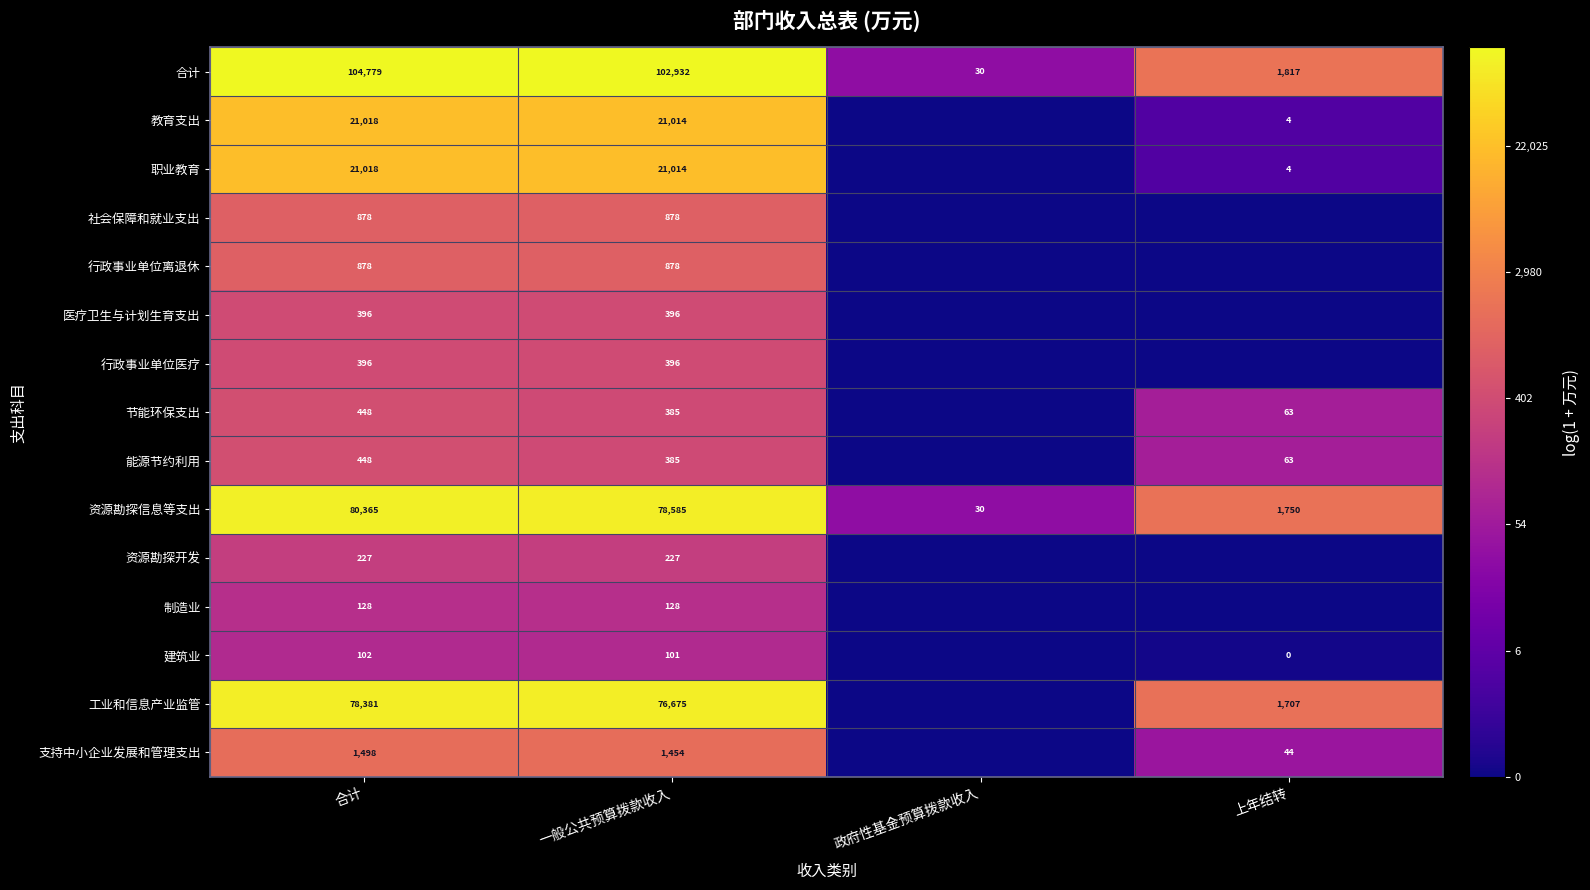

What is the difference between the 节能环保支出 values at 合计 and 上年结转?

385